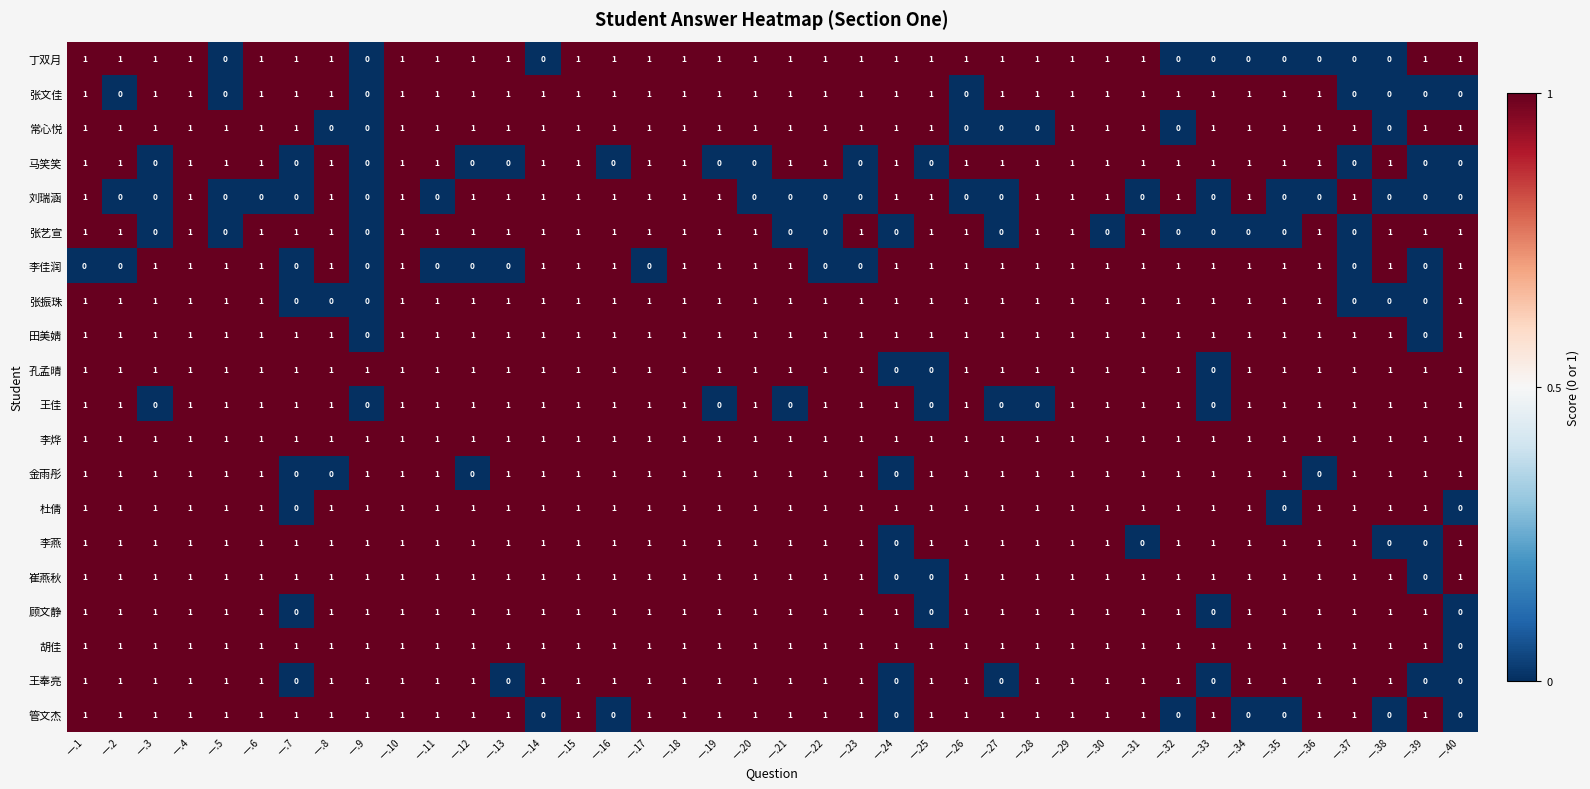

True or false: 张文佳 has a value of 2 at 一.25.

False